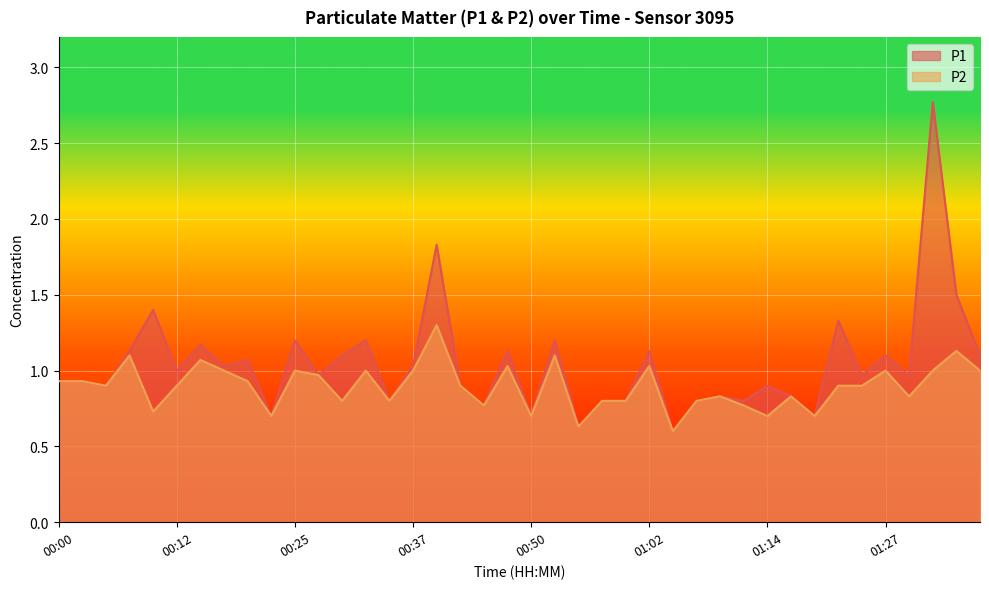

Rank the series by their average value, from highest to lowest.

P1, P2